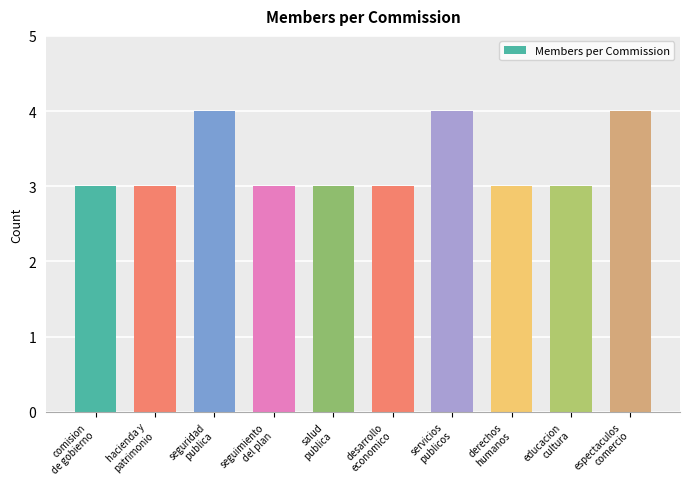

What is the value of the 3rd bar from the left?

4